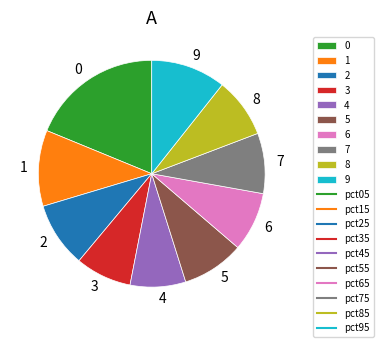

Between 9 and 8, which is larger?

9